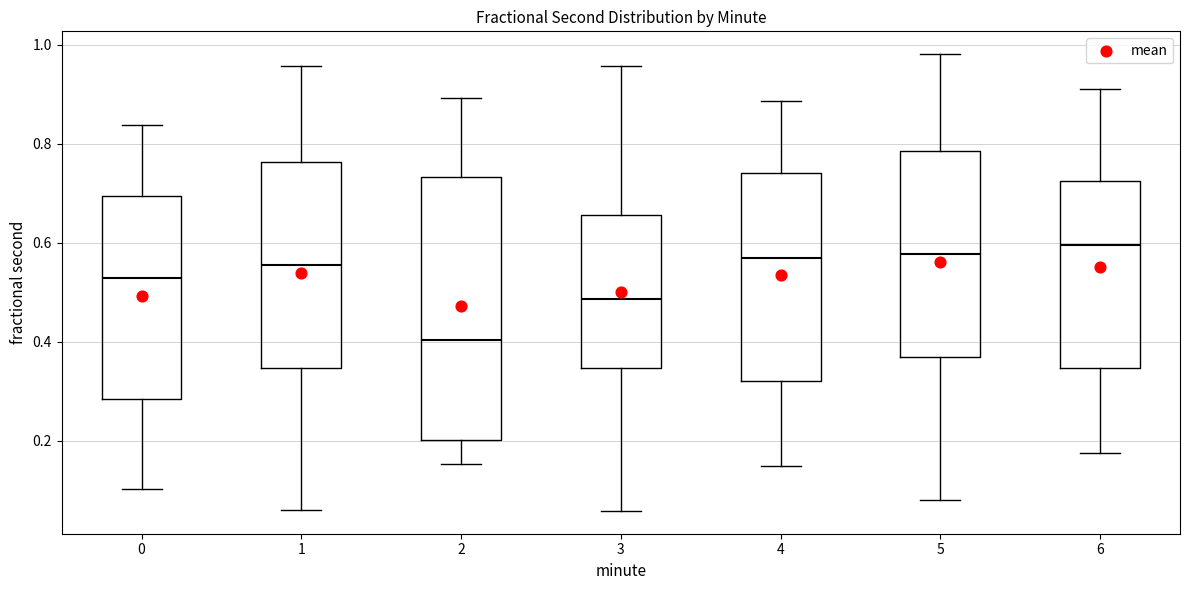

Reading left to right, transcribe this box plot: for each box, give where its median line is, the range the box spans, and where its two whiskers end, as read against the y-axis. The values are not printed on the chart, so give them approximately, as read against the axis.

0: median 0.52, box 0.28 to 0.70, whiskers 0.10 to 0.84
1: median 0.56, box 0.34 to 0.76, whiskers 0.06 to 0.96
2: median 0.40, box 0.20 to 0.74, whiskers 0.16 to 0.90
3: median 0.48, box 0.34 to 0.66, whiskers 0.06 to 0.96
4: median 0.56, box 0.32 to 0.74, whiskers 0.14 to 0.88
5: median 0.58, box 0.36 to 0.78, whiskers 0.08 to 0.98
6: median 0.60, box 0.34 to 0.72, whiskers 0.18 to 0.90